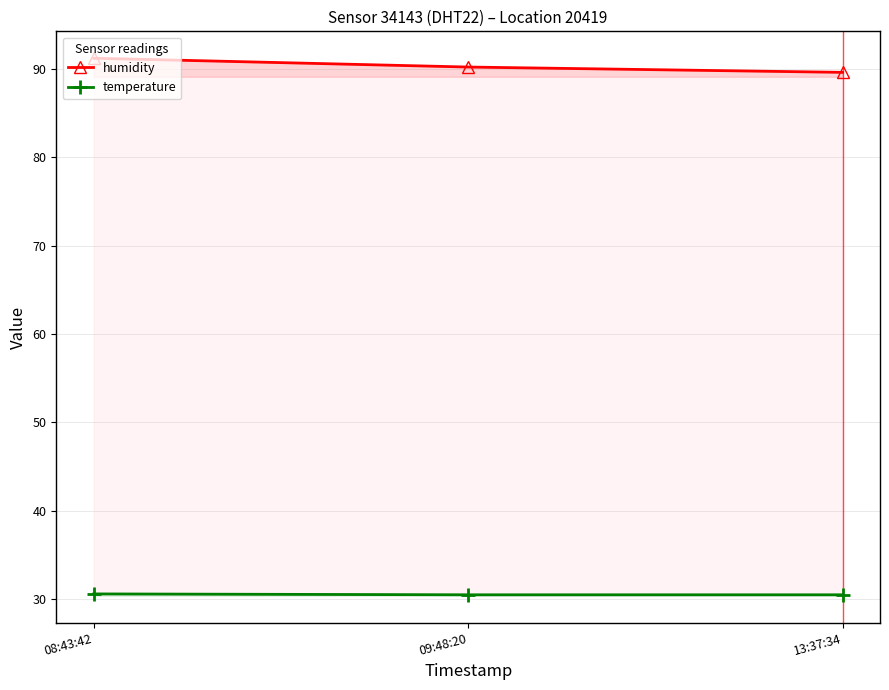

What is the sum of the temperature values at 13:37:34 and 09:48:20?

61.0